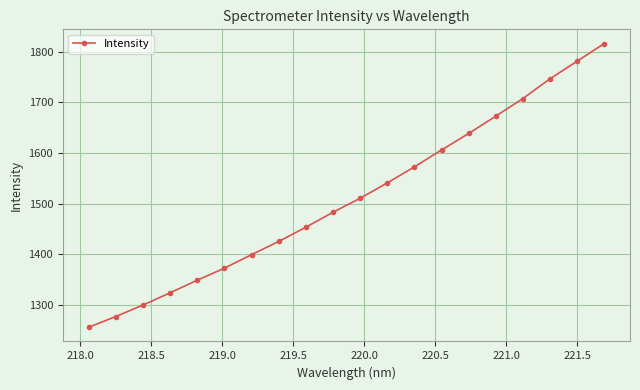

What is the maximum value shown in the chart?

1816.1